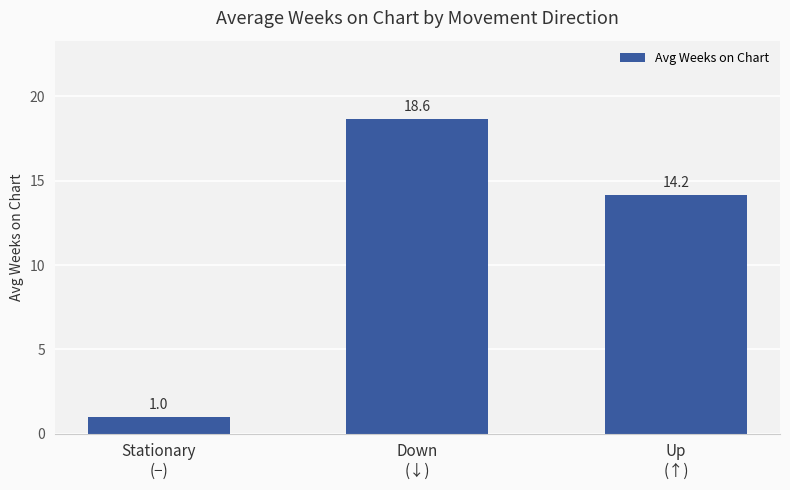

Between Up
(↑) and Down
(↓), which is larger?

Down
(↓)